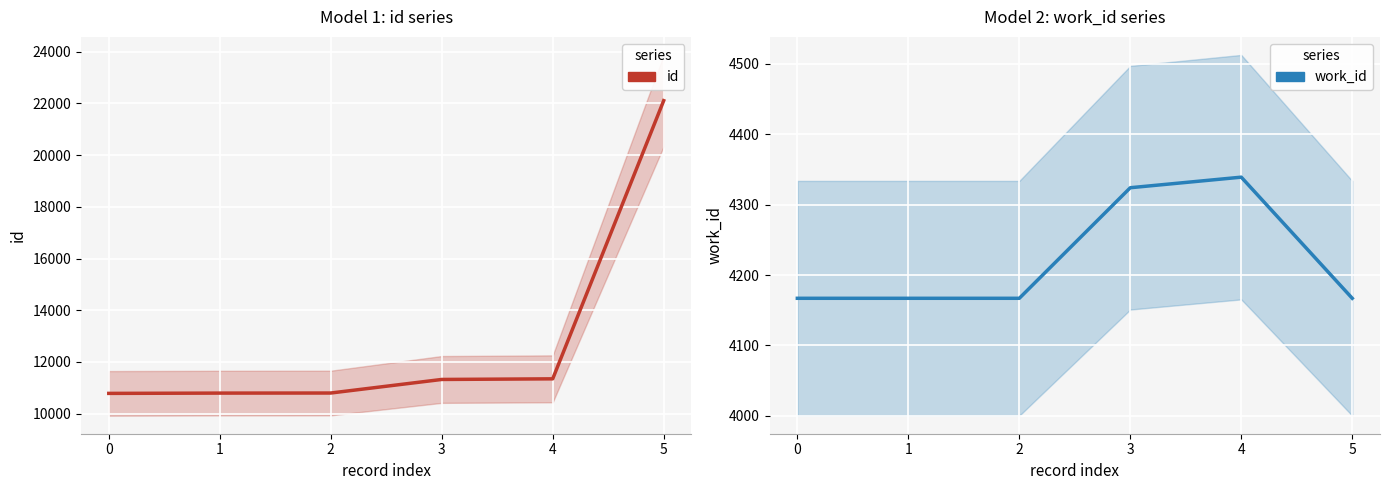

True or false: work_id and id cross at least once.

False